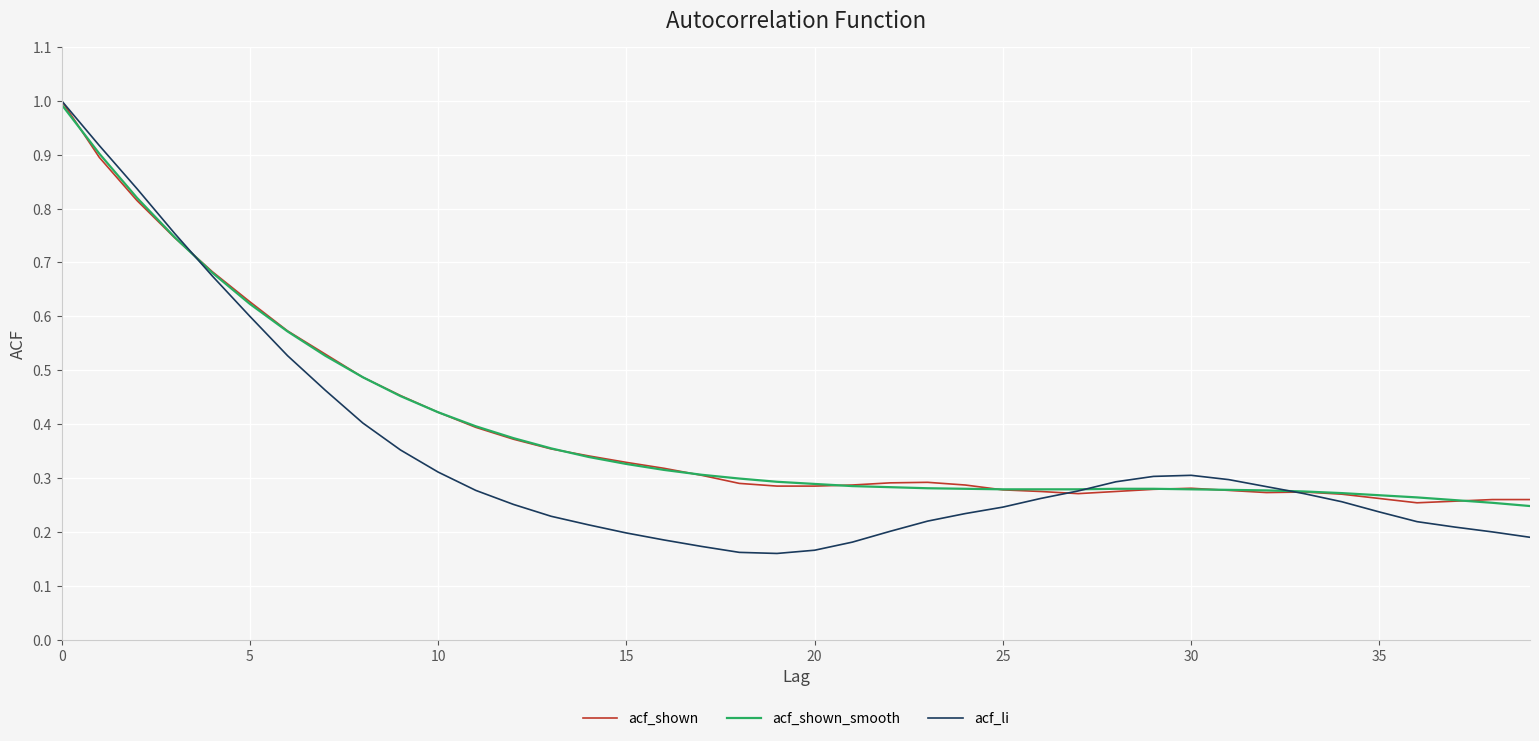

Which series has the largest range (max minus min)?

acf_li